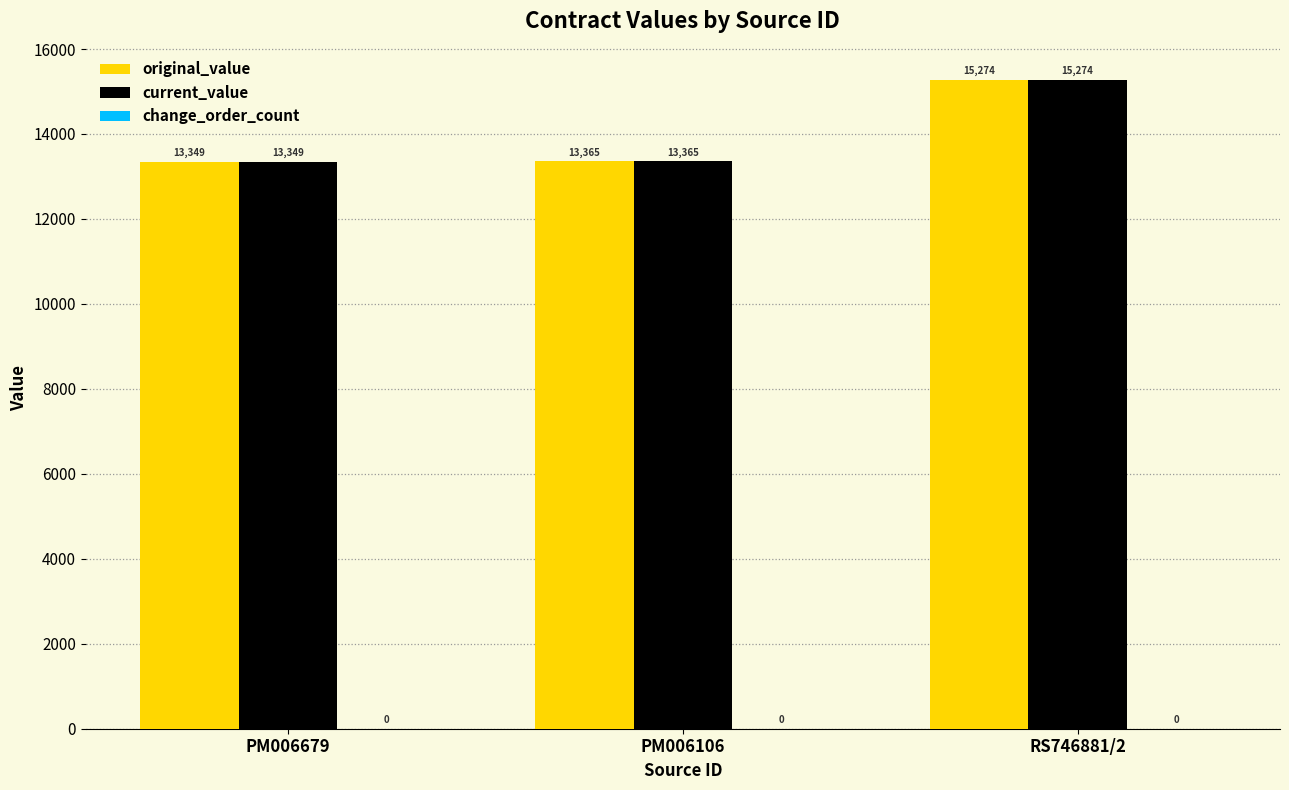

Does the chart contain any negative values?

No